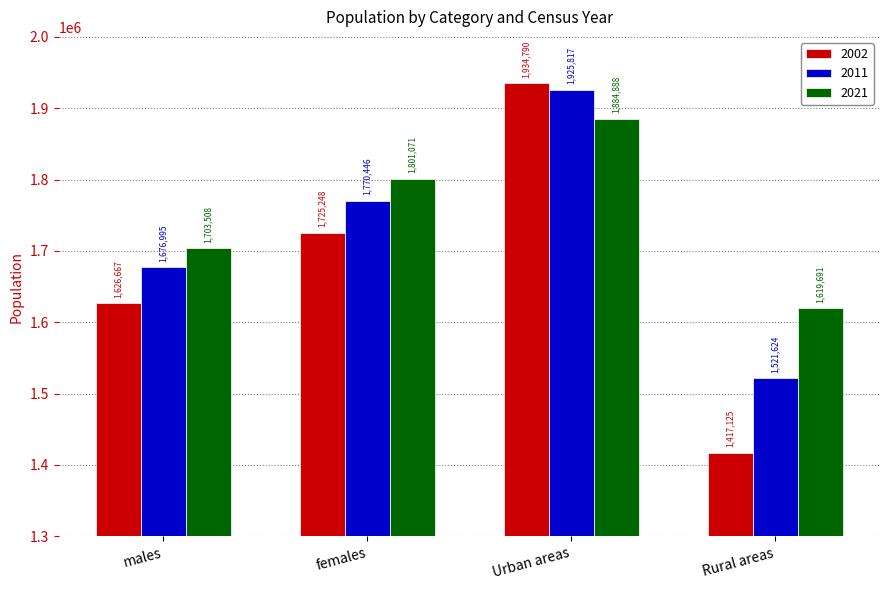

List the series in order of their peak value, lowest first.

2021, 2011, 2002